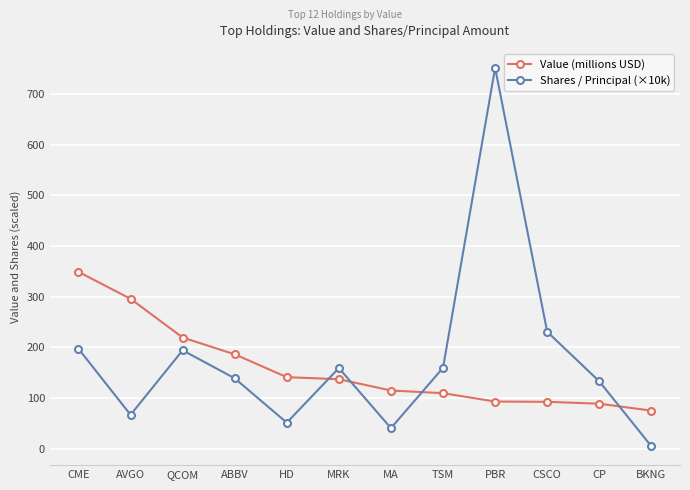

Which series changed the most between TSM and CP?

Shares / Principal (×10k)